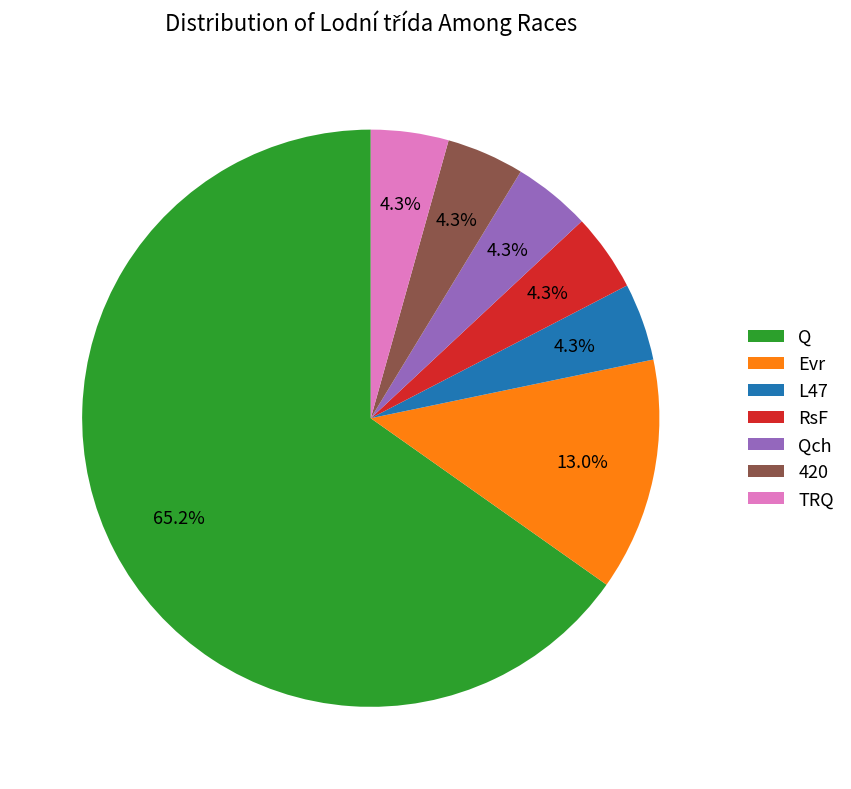

To the nearest percent, what is the combined percentage of RsF and 420?

9%